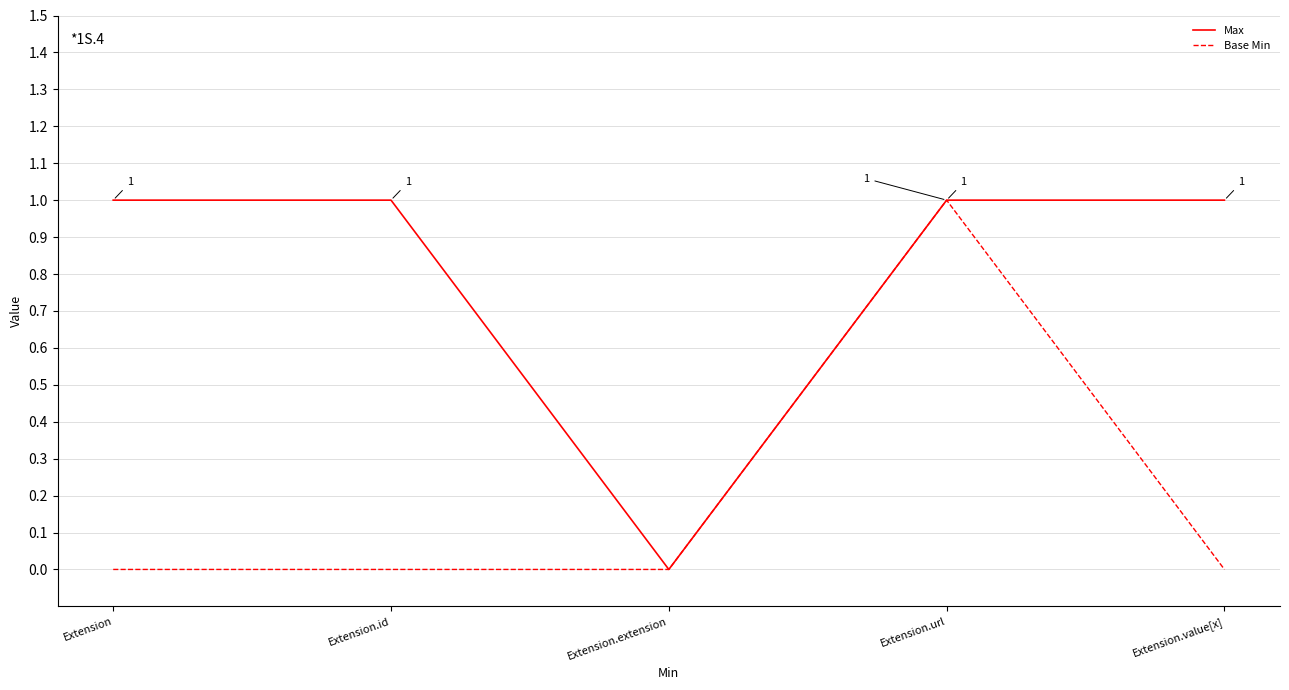

Is it true that Base Min equals 1 at Extension.url?

True